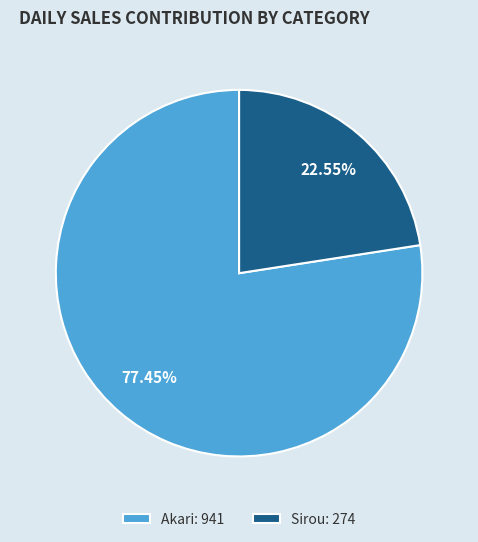

To the nearest percent, what is the difference between the Sirou and Akari slice percentages?

55%